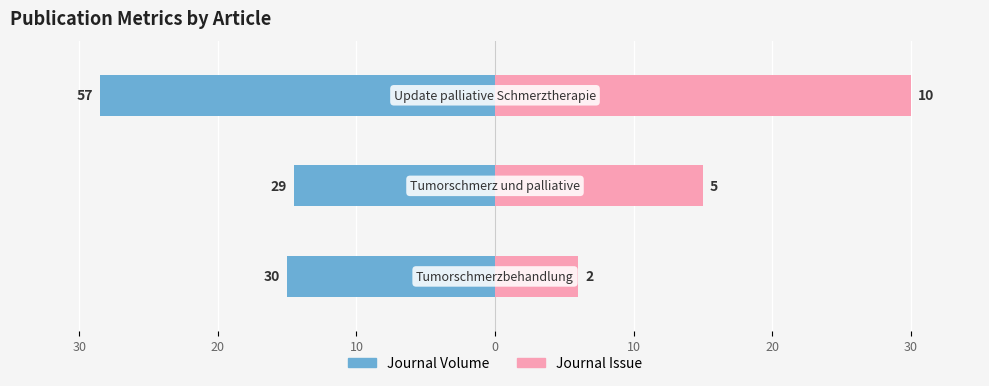

Count the Journal Issue values in the range 6 to 30.

3